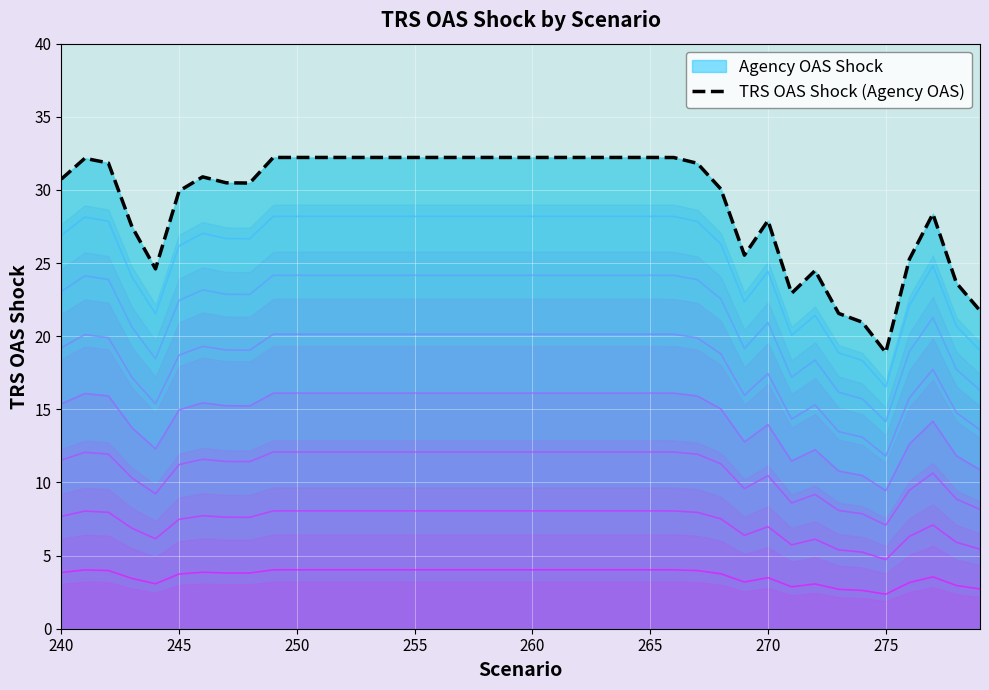

Which category has the lowest value in the TRS OAS Shock (Agency OAS) series?

275